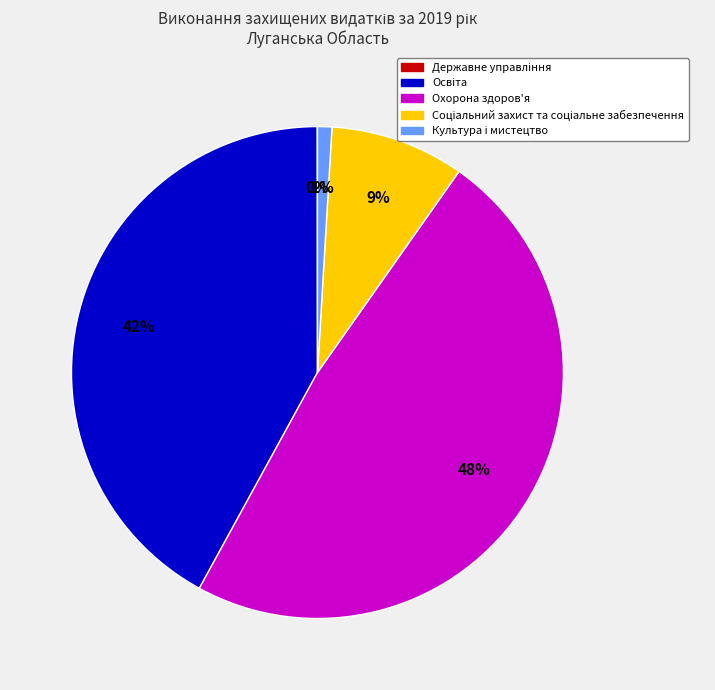

Is it true that Охорона здоров'я is 48% of the pie?

True